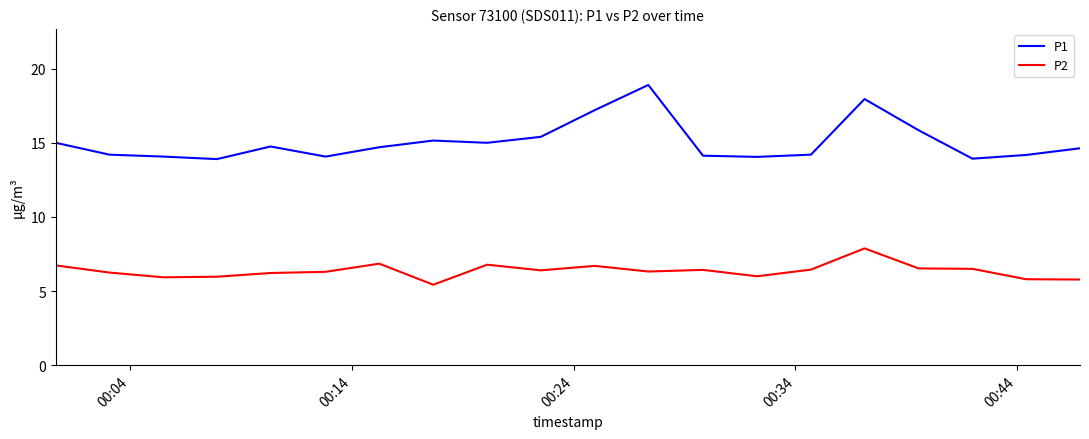

Which series has the largest total across all categories?

P1